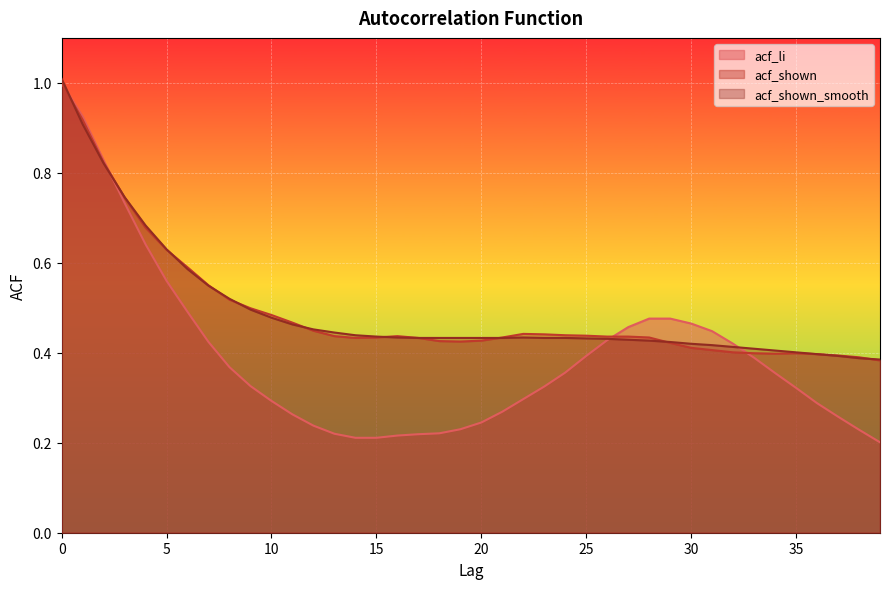

Which has a higher value, 30 or 39?

30